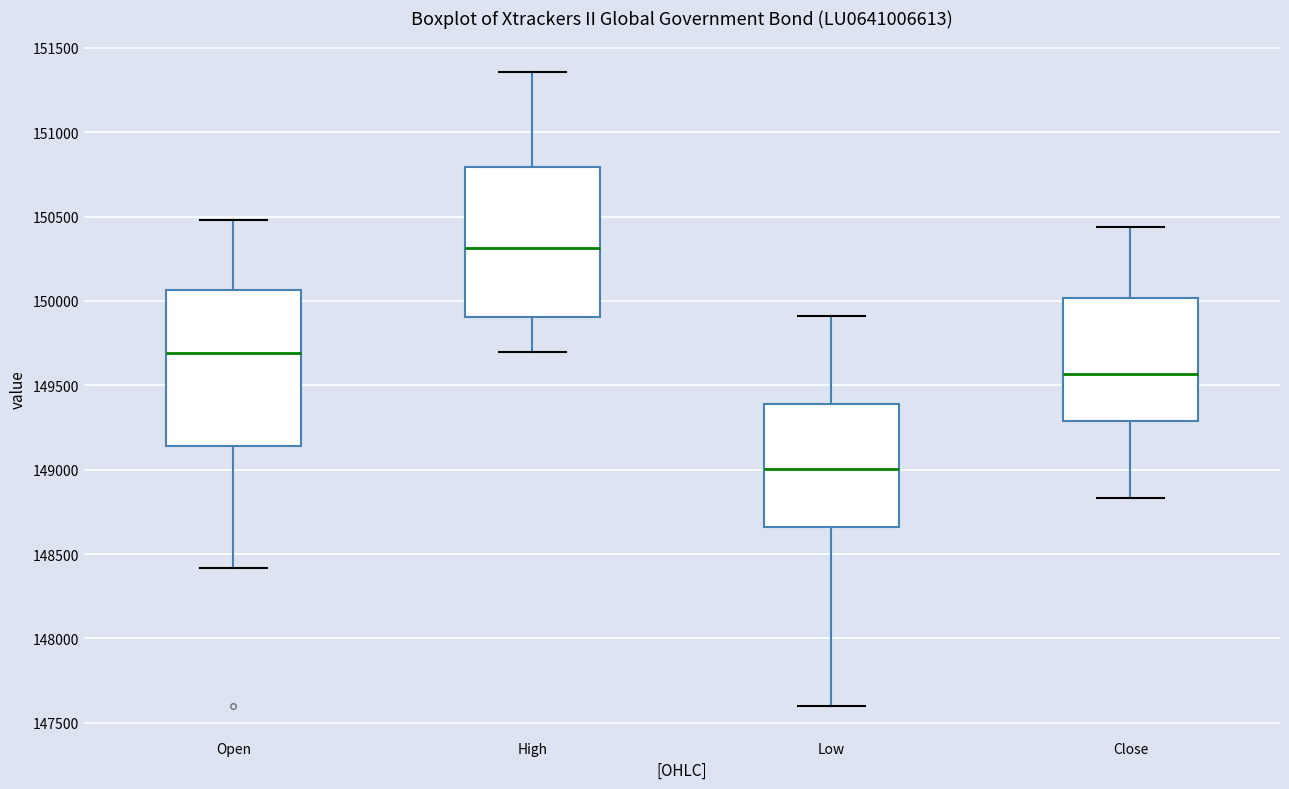

Reading left to right, transcribe this box plot: for each box, give where its median line is, the range the box spans, and where its two whiskers end, as read against the y-axis. The values are not printed on the chart, so give them approximately, as read against the axis.

Open: median 149700, box 149150 to 150050, whiskers 148400 to 150500
High: median 150300, box 149900 to 150800, whiskers 149700 to 151350
Low: median 149000, box 148650 to 149400, whiskers 147600 to 149900
Close: median 149550, box 149300 to 150000, whiskers 148850 to 150450